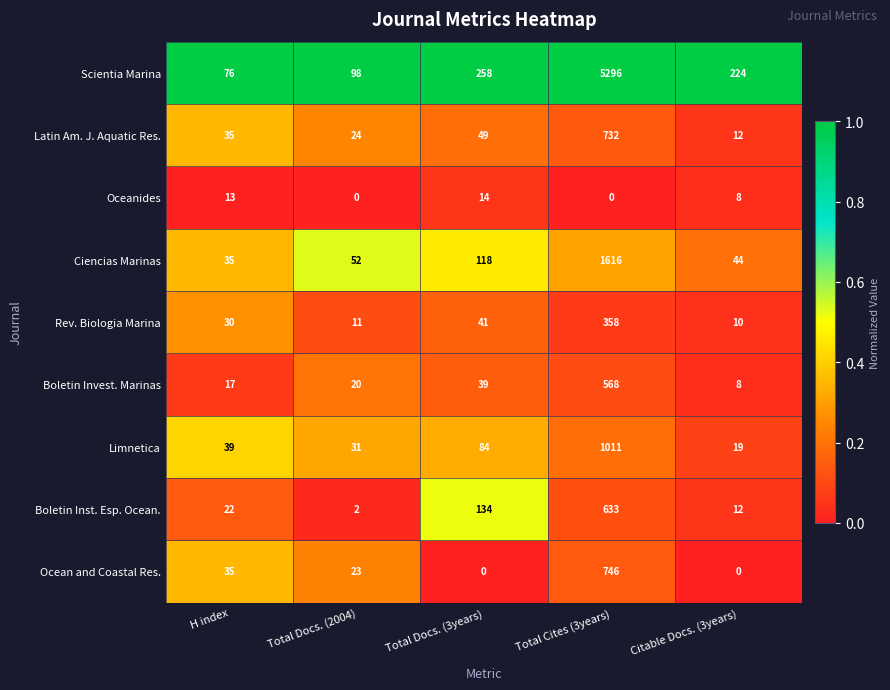

What is the greatest value displayed?

5296